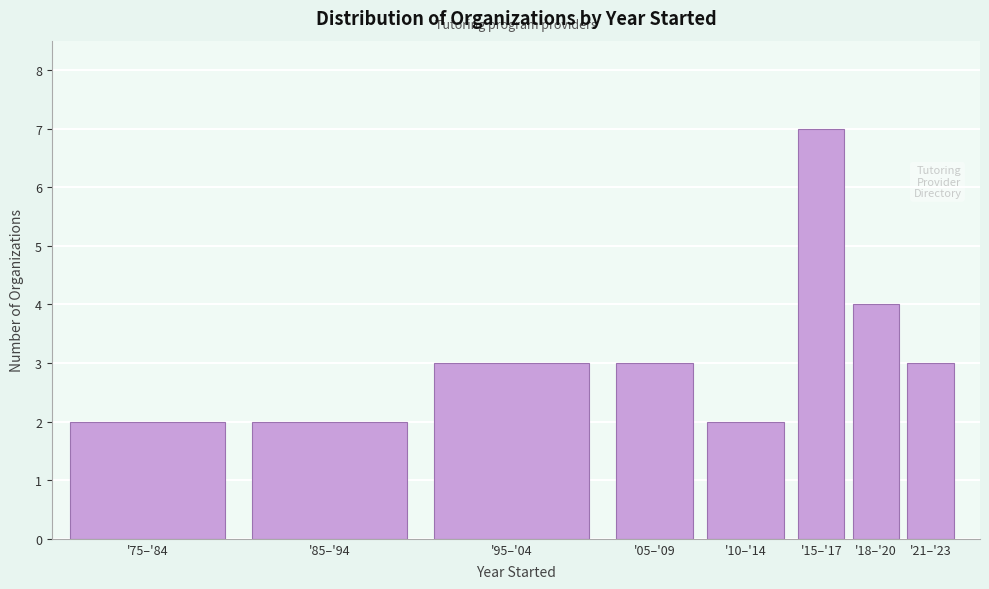

Reading left to right, what are all the values shown in this chart?

2	2	3	3	2	7	4	3